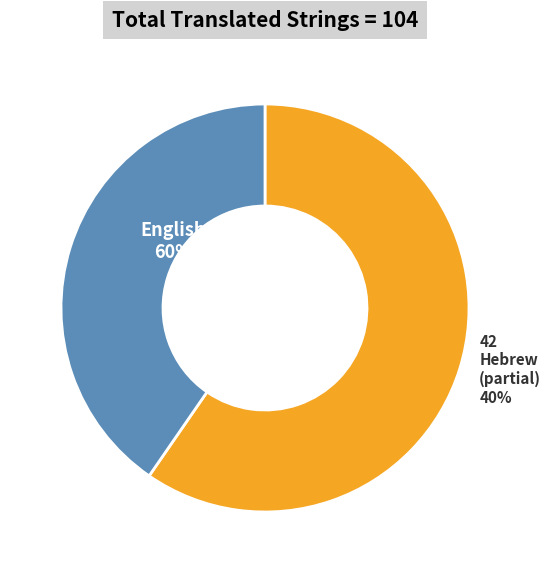

To the nearest percent, what is the difference between the English and Hebrew slice percentages?

19%